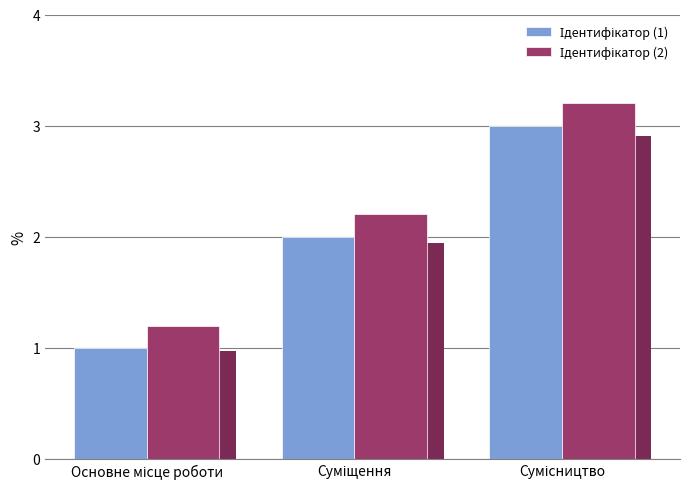

What is the average value of the Ідентифікатор (2) series?

2.2